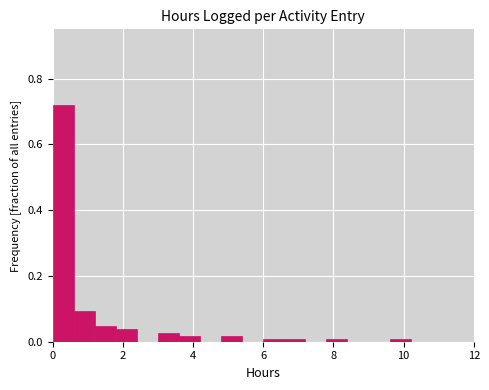

Around what value on the x-axis is the tallest bar? Give the approximate position of its centre, as read against the axis.

0.4